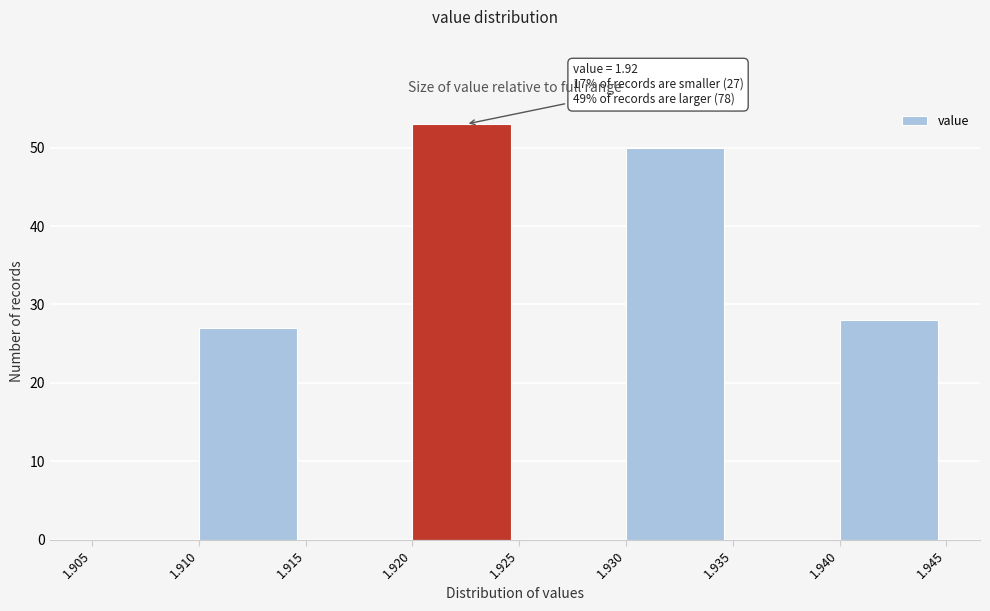

Which range on the x-axis has the tallest bar?

1.920 to 1.925